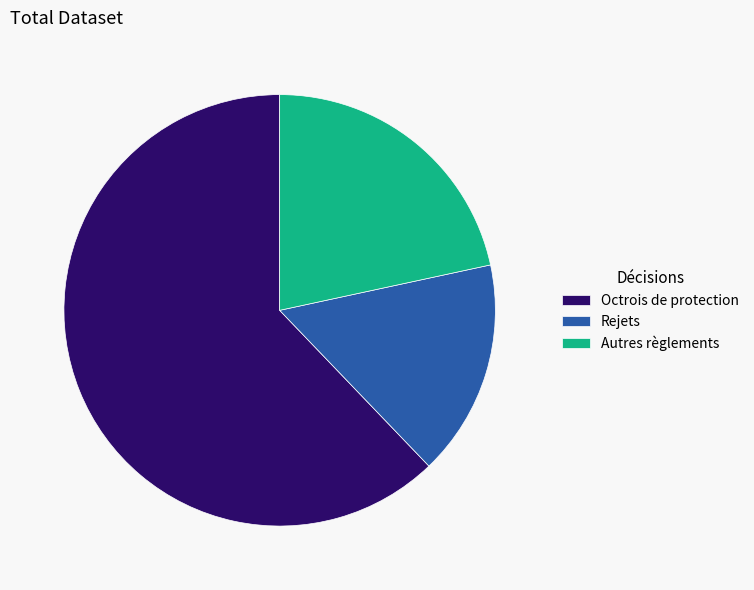

Approximately how many times larger is the value at Rejets compared to Octrois de protection?

0.3